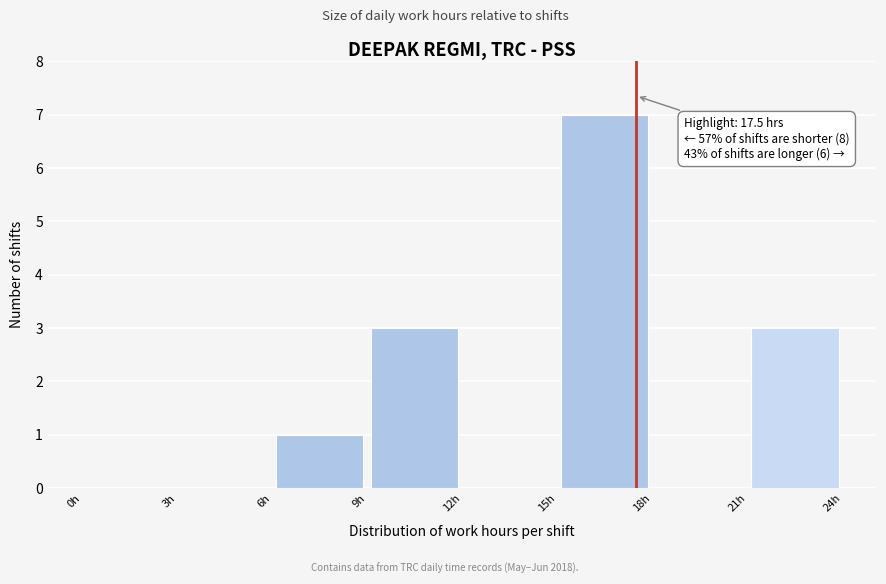

Which range on the x-axis has the tallest bar?

15 to 18